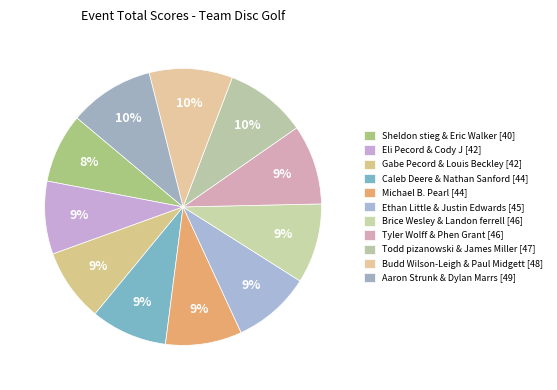

Count the number of slices in the pie.

11